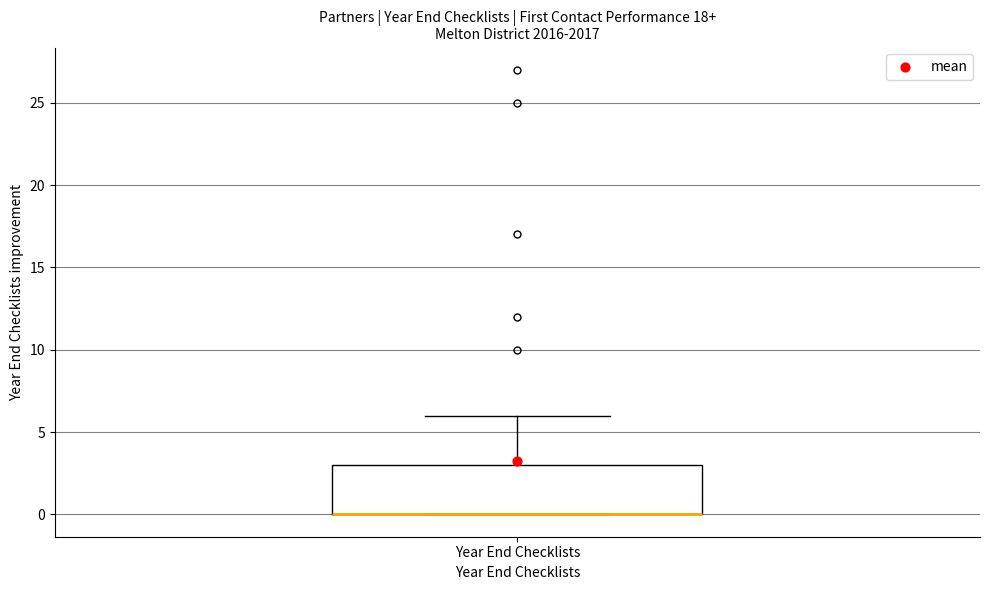

Transcribe this box plot: give where the median line is, the range the box spans, and where the two whiskers end, as read against the y-axis. The values are not printed on the chart, so give them approximately, as read against the axis.

median 0 (drawn on the box's lower edge), box 0 to 3, whiskers 0 to 6